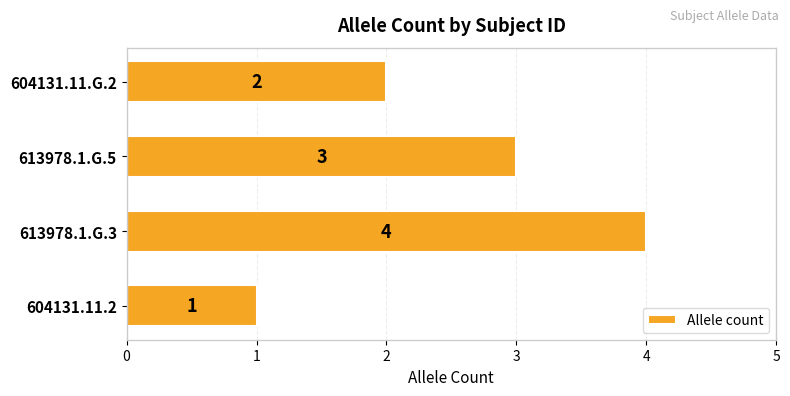

Reading bottom to top, list all the values displayed in this chart.

1	4	3	2